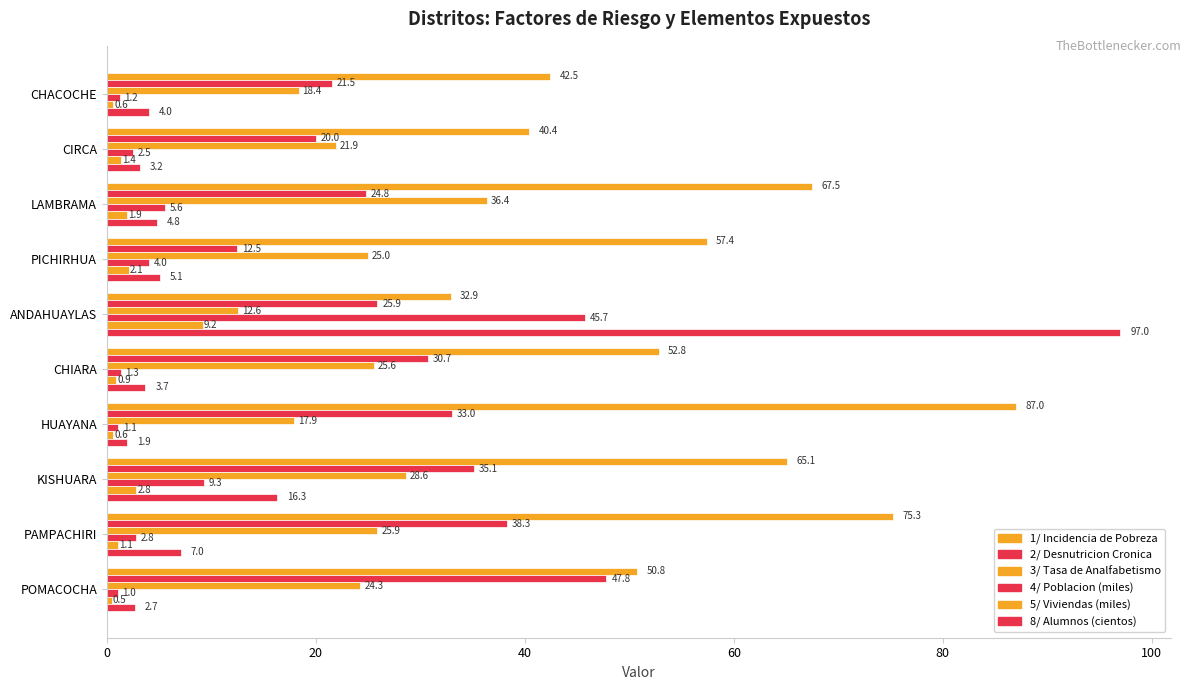

Which series has the widest spread of values?

8/ Alumnos (cientos)